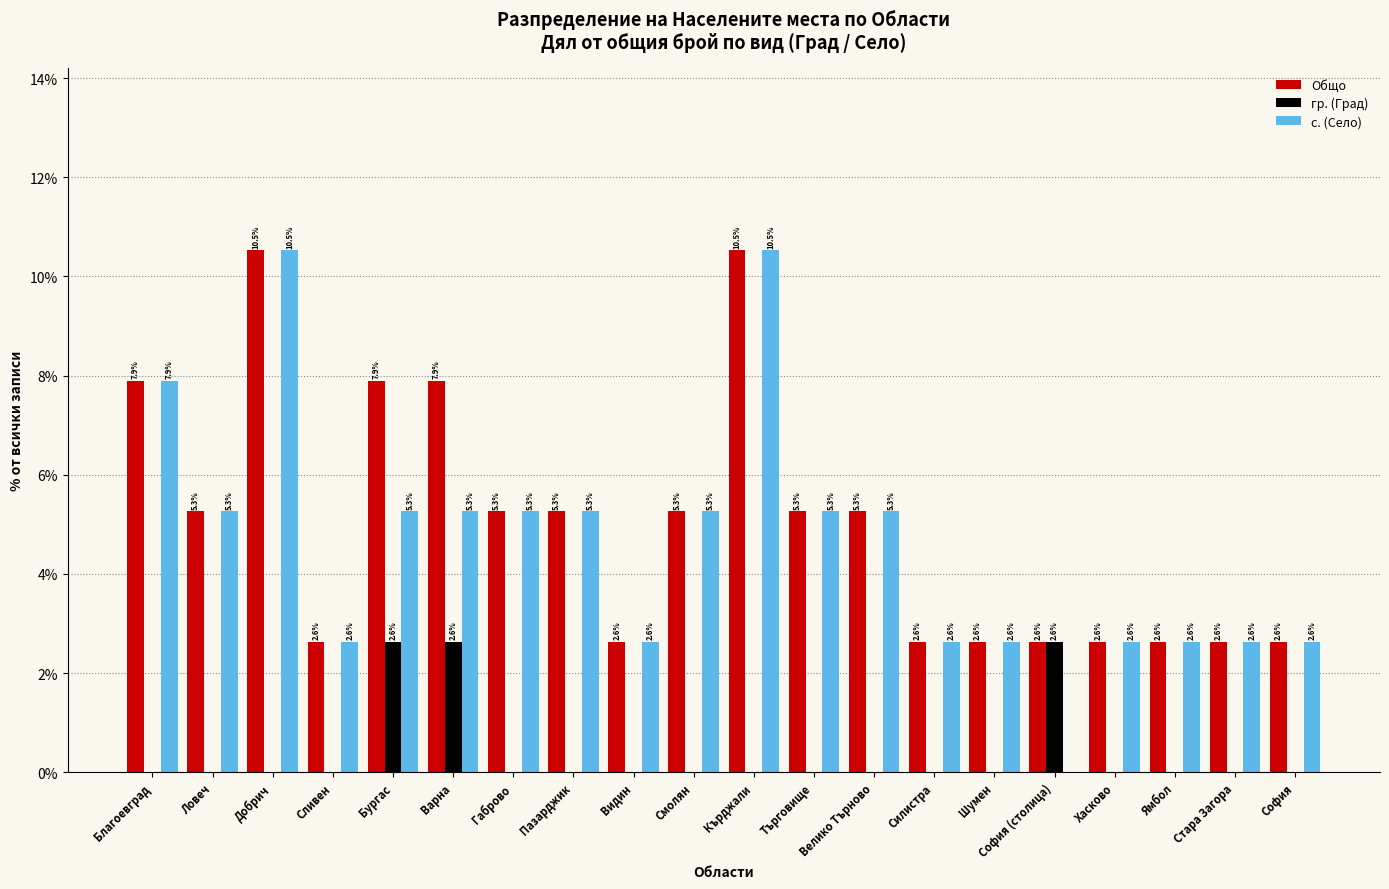

How many groups of bars are there?

20